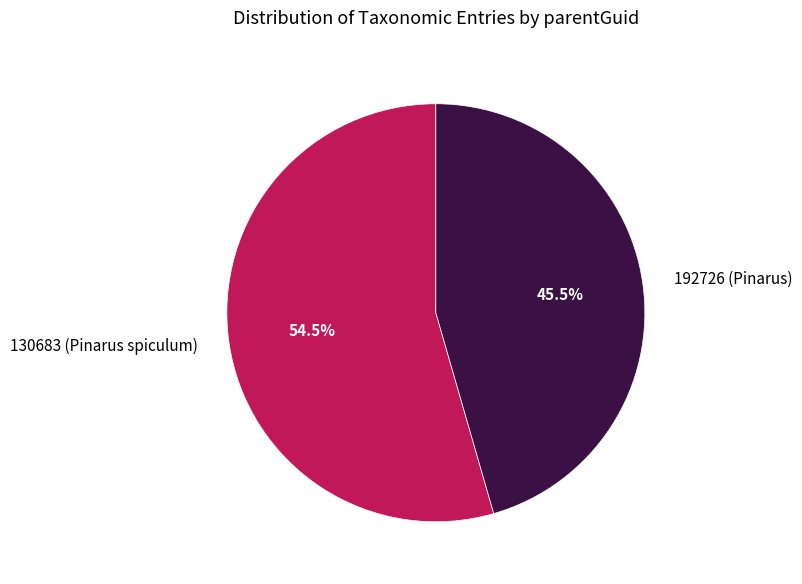

Rank the categories by value from highest to lowest.

130683 (Pinarus spiculum), 192726 (Pinarus)